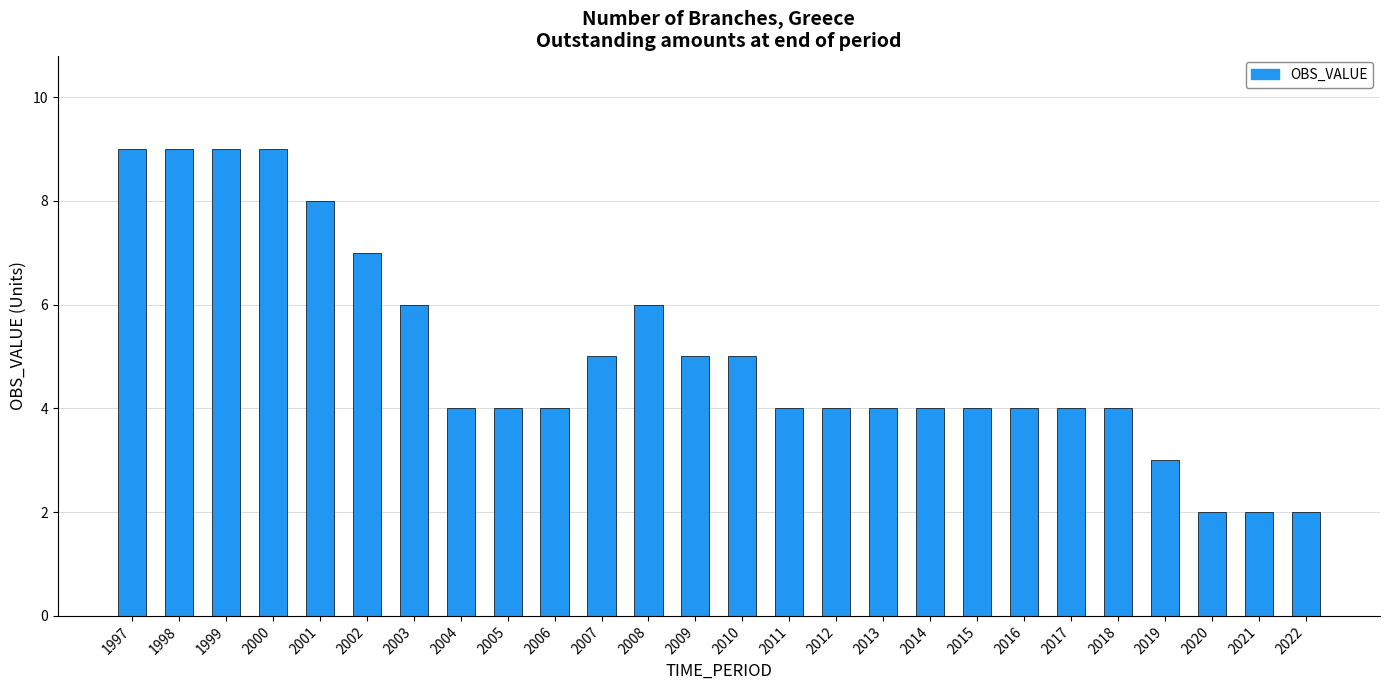

What is the maximum value shown in the chart?

9